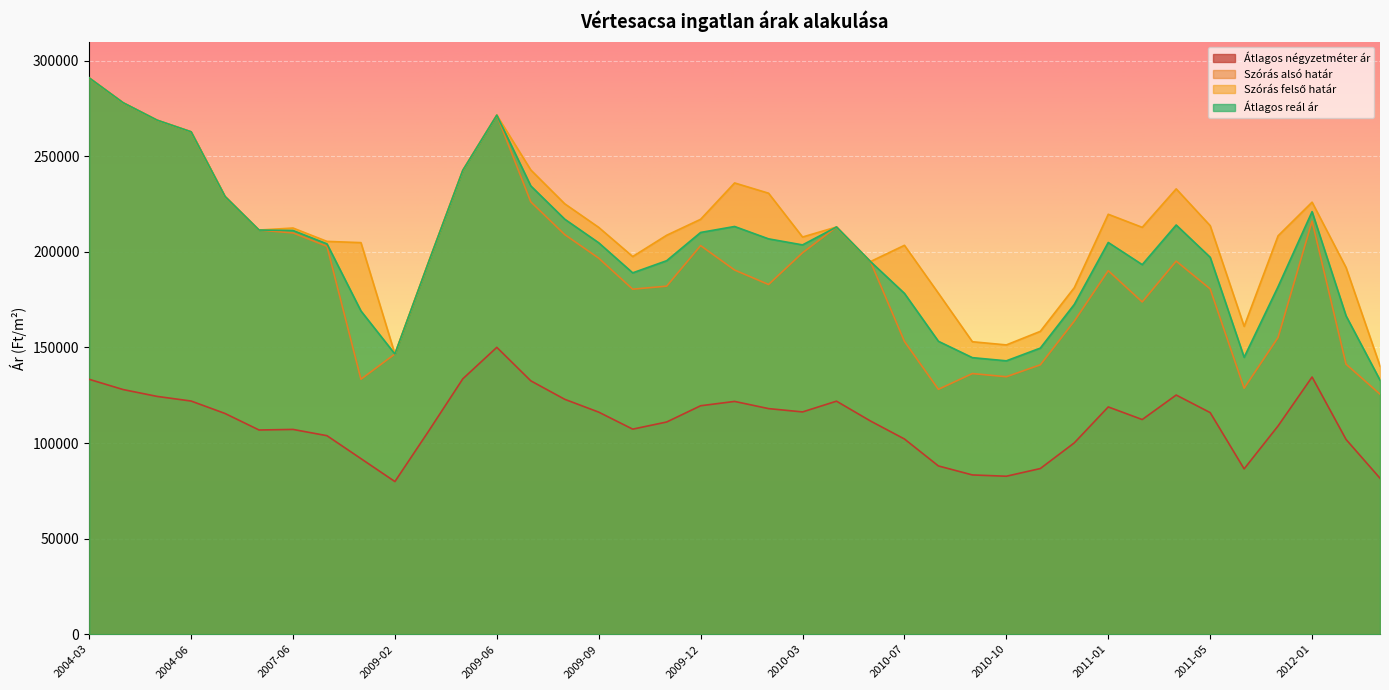

What is the sum of the Szórás felső határ values at 2010-02 and 2010-07?

434111